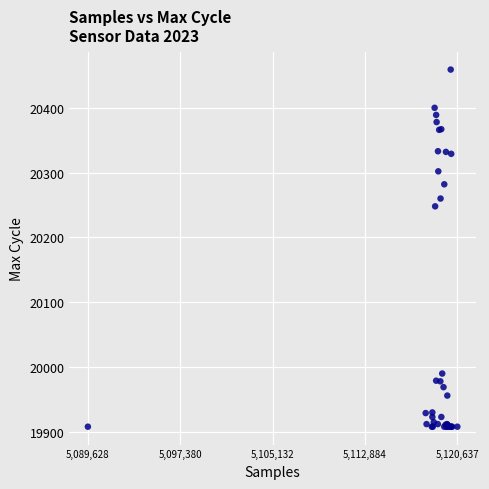

What Y value in the scatter plot is closest to 20183?

20248